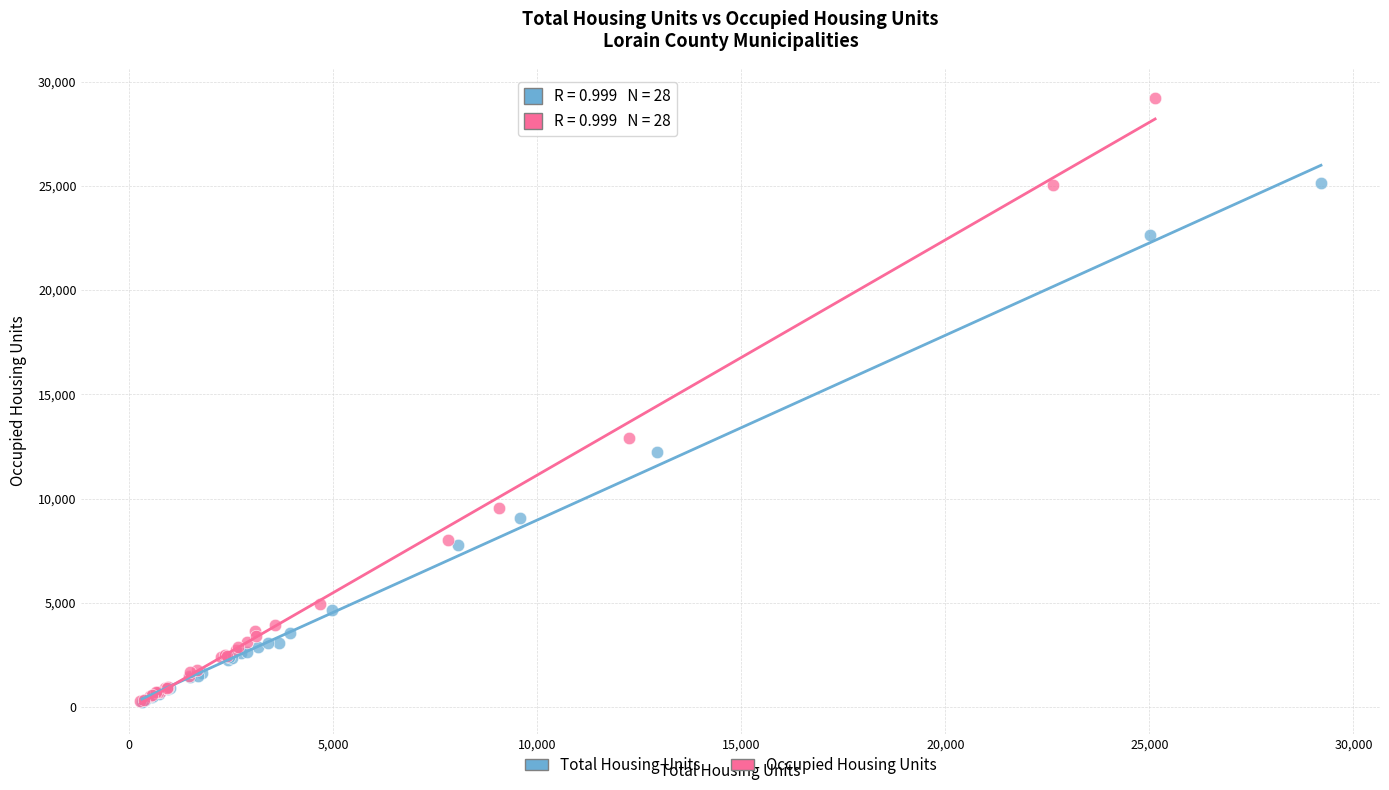

What are all the series names shown in the legend?

Total Housing Units, Occupied Housing Units